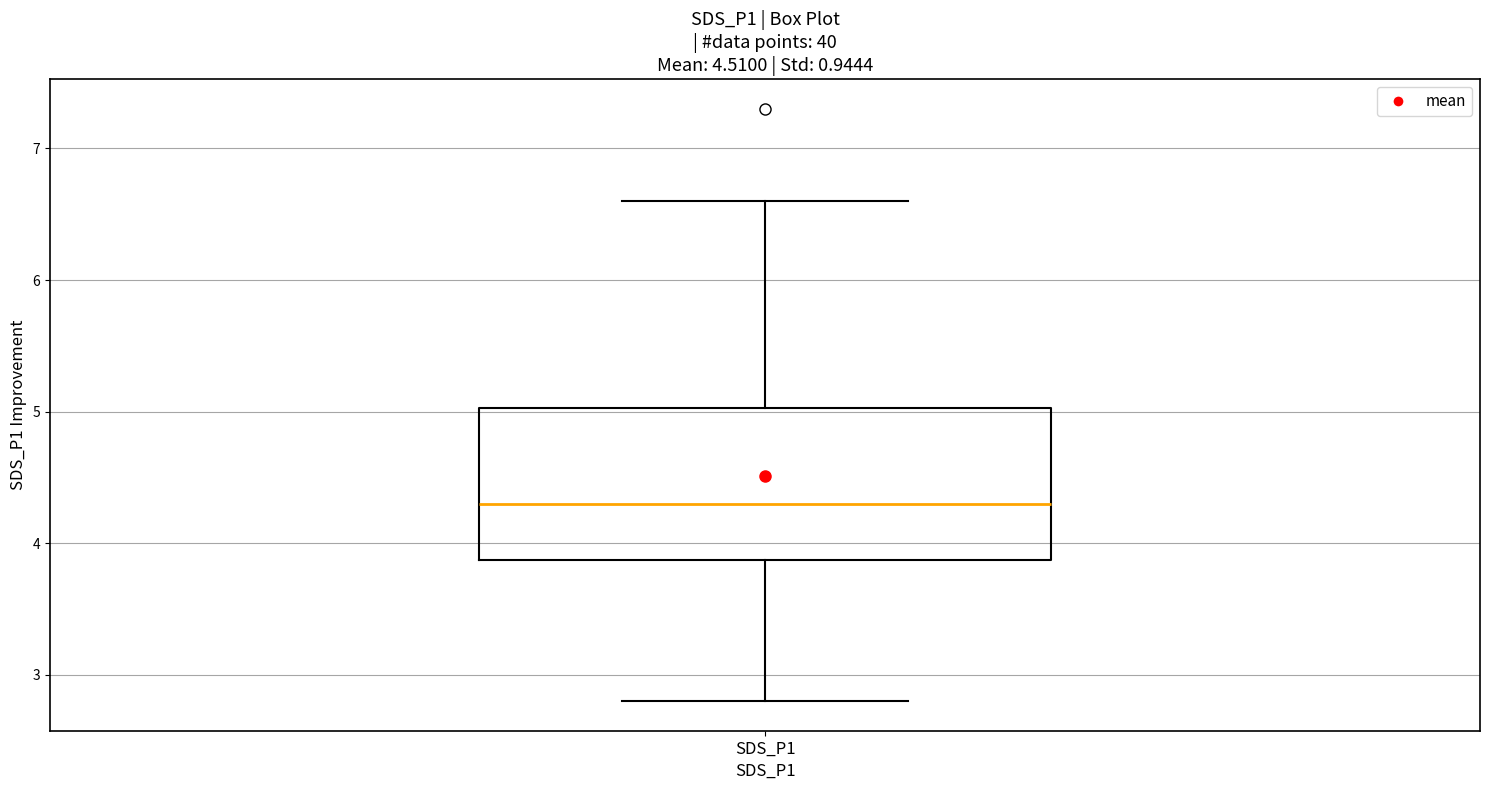

Read this box plot against the y-axis: the position of the median line, the range covered by the box, and the ends of both whiskers. The values are not printed on the chart, so give them approximately, as read against the axis.

median 4.3, box 3.9 to 5.0, whiskers 2.8 to 6.6